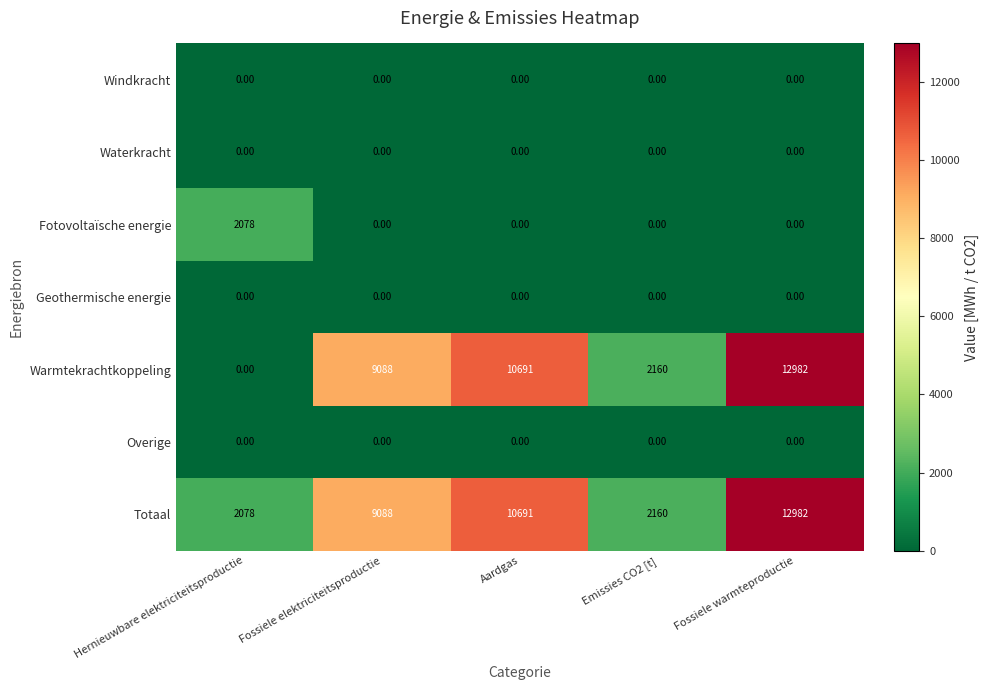

List the labels in order of Warmtekrachtkoppeling value, largest first.

Fossiele warmteproductie, Aardgas, Fossiele elektriciteitsproductie, Emissies CO2 [t], Hernieuwbare elektriciteitsproductie